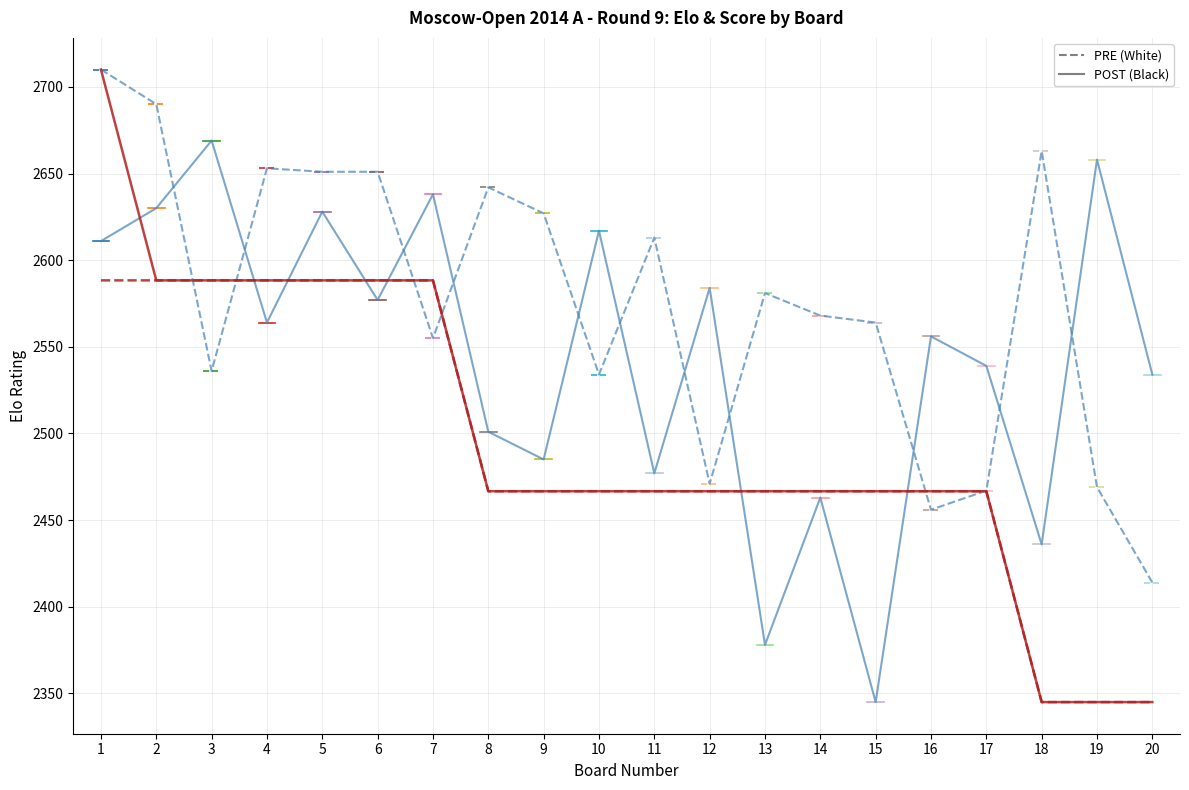

What is the total value across all series at 15?

9842.3